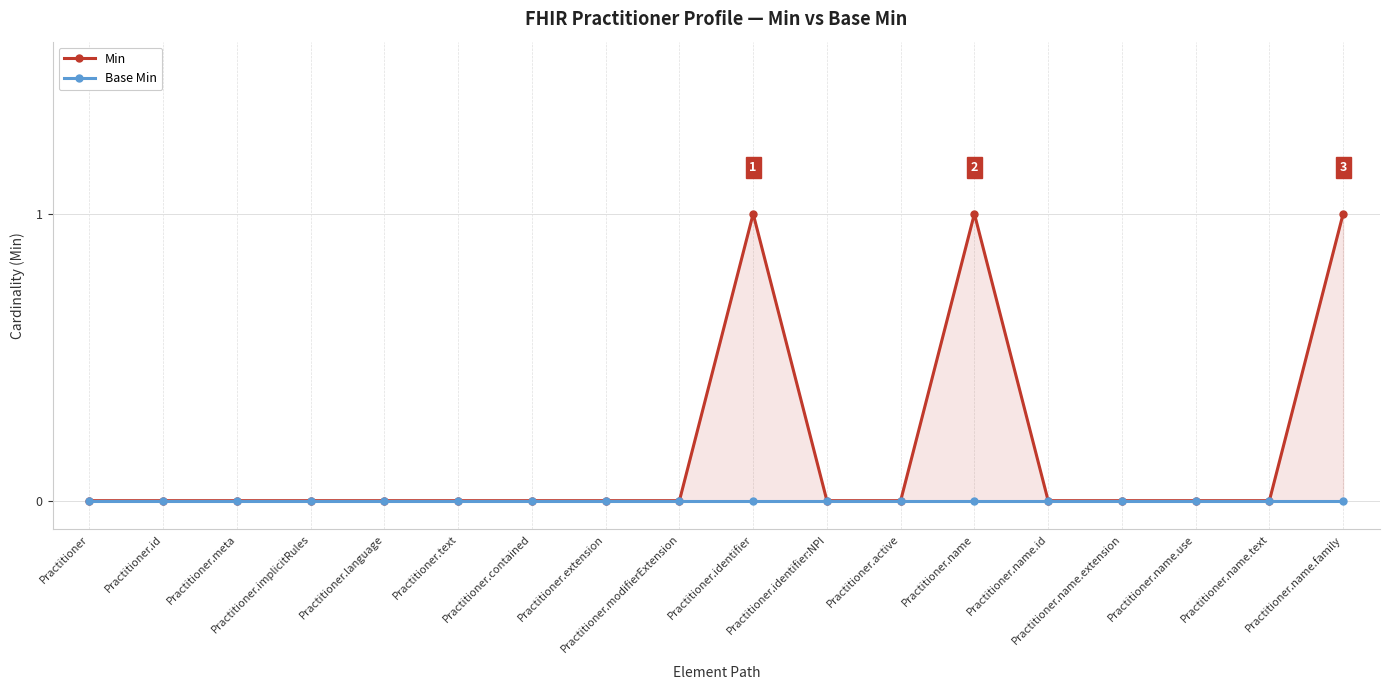

Is the value of Min at Practitioner.language greater than the value of Base Min at Practitioner.name?

No